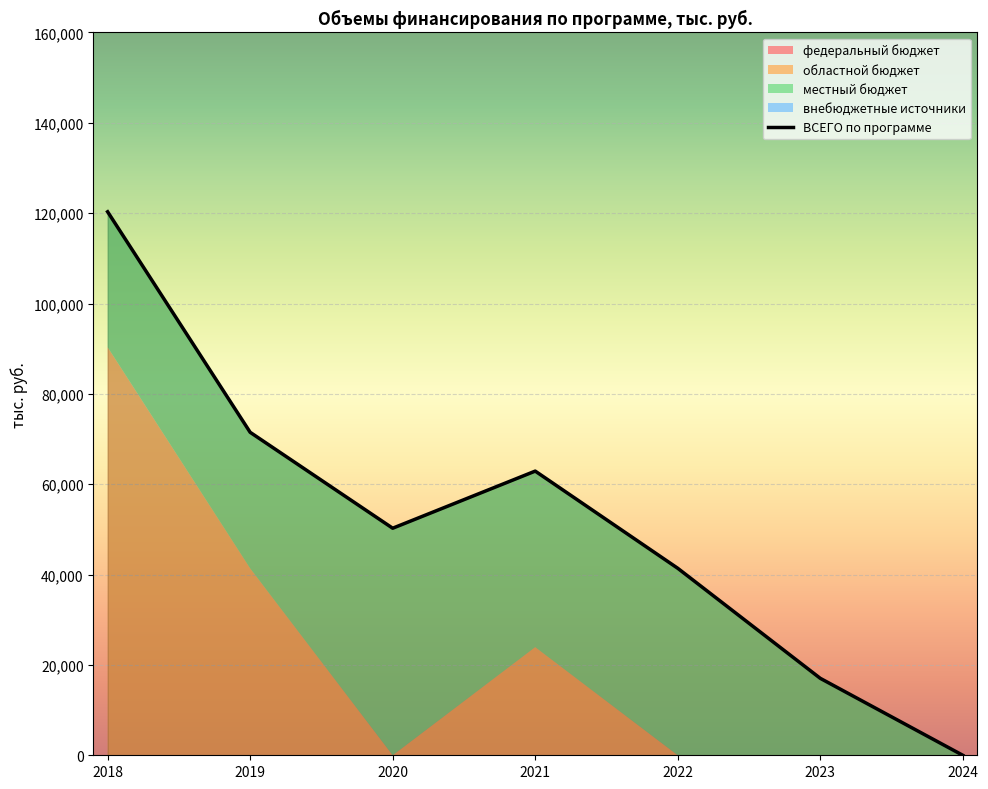

Is the value of ВСЕГО по программе at 2023 greater than the value of местный бюджет at 2020?

No